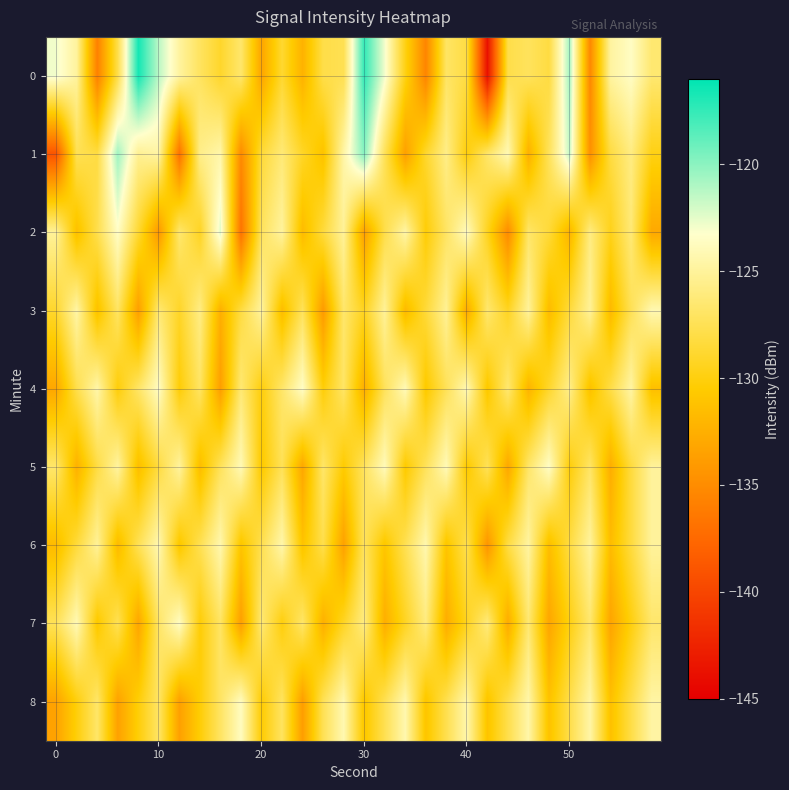

Reading left to right, what are all the values shown in this chart?

0: -122.9	-125.0	-135.8	-127.8	-116.6	-121.4	-124.9	-127.1	-129.0	-126.7	-133.2	-128.7	-132.3	-127.9	-127.6	-117.4	-122.9	-129.7	-135.5	-126.9	-128.1	-143.8	-127.9	-127.2	-128.2	-120.7	-135.3	-124.8	-123.6	-126.5
1: -139.0	-127.6	-128.1	-120.5	-125.3	-124.7	-136.9	-125.7	-124.4	-135.1	-128.5	-126.3	-129.1	-131.2	-124.6	-119.8	-127.4	-133.6	-128.9	-125.7	-130.2	-126.8	-124.1	-132.5	-127.3	-121.6	-134.7	-128.2	-125.9	-129.8
2: -125.1	-131.4	-127.8	-123.5	-128.7	-134.2	-126.6	-129.3	-122.4	-136.8	-127.2	-124.9	-131.7	-128.4	-125.1	-133.6	-127.9	-124.6	-130.3	-127.0	-123.7	-129.4	-135.1	-126.8	-128.5	-132.2	-125.9	-129.6	-126.3	-133.0
3: -128.9	-124.6	-131.3	-127.0	-133.7	-126.4	-129.1	-125.8	-132.5	-128.2	-124.9	-131.6	-127.3	-134.0	-126.7	-129.4	-125.1	-131.8	-128.5	-125.2	-132.9	-126.6	-129.3	-125.0	-131.7	-128.4	-125.1	-131.8	-127.5	-124.2
4: -133.1	-127.8	-124.5	-130.2	-126.9	-123.6	-130.3	-127.0	-133.7	-126.4	-130.1	-126.8	-123.5	-130.2	-126.9	-132.6	-127.3	-124.0	-130.7	-127.4	-124.1	-130.8	-126.5	-132.2	-128.9	-125.6	-131.3	-128.0	-124.7	-131.4
5: -126.7	-132.4	-128.1	-124.8	-131.5	-128.2	-124.9	-131.6	-127.3	-124.0	-130.7	-127.4	-133.1	-126.8	-130.5	-127.2	-123.9	-130.6	-127.3	-124.0	-130.7	-127.4	-133.1	-126.8	-123.5	-130.2	-126.9	-132.6	-128.3	-125.0
6: -131.7	-128.4	-125.1	-131.8	-127.5	-124.2	-130.9	-127.6	-124.3	-131.0	-127.7	-124.4	-131.1	-127.8	-133.5	-127.2	-130.9	-127.6	-124.3	-131.0	-127.7	-134.4	-128.1	-124.8	-131.5	-128.2	-124.9	-131.6	-128.3	-125.0
7: -127.4	-124.1	-130.8	-127.5	-133.2	-126.9	-123.6	-130.3	-127.0	-133.7	-126.4	-130.1	-126.8	-132.5	-129.2	-125.9	-132.6	-129.3	-126.0	-132.7	-129.4	-126.1	-132.8	-126.5	-133.2	-129.9	-126.6	-133.3	-130.0	-126.7
8: -133.4	-130.1	-126.8	-133.5	-130.2	-126.9	-133.6	-130.3	-127.0	-123.7	-130.4	-127.1	-133.8	-127.5	-124.2	-130.9	-127.6	-124.3	-131.0	-127.7	-124.4	-131.1	-127.8	-124.5	-131.2	-127.9	-124.6	-131.3	-128.0	-124.7